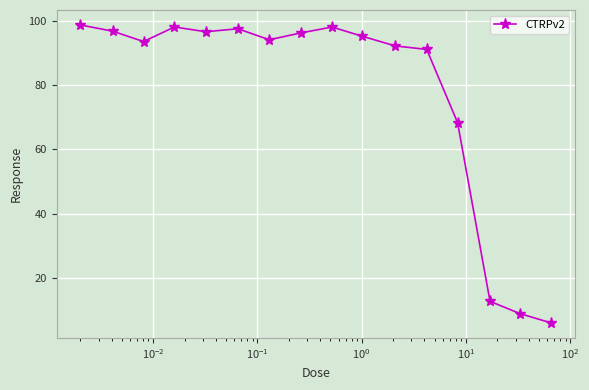

What is the average value?

77.7